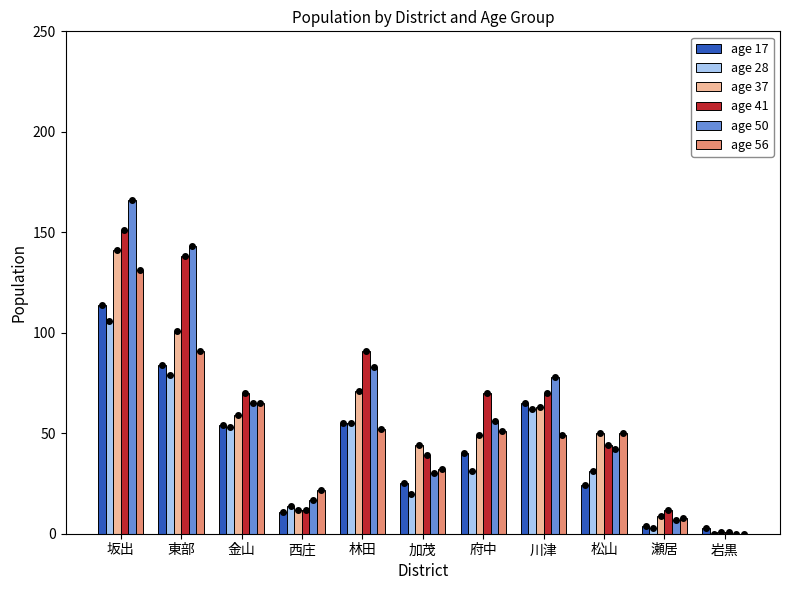

Which label corresponds to the smallest value in the chart?

岩黒